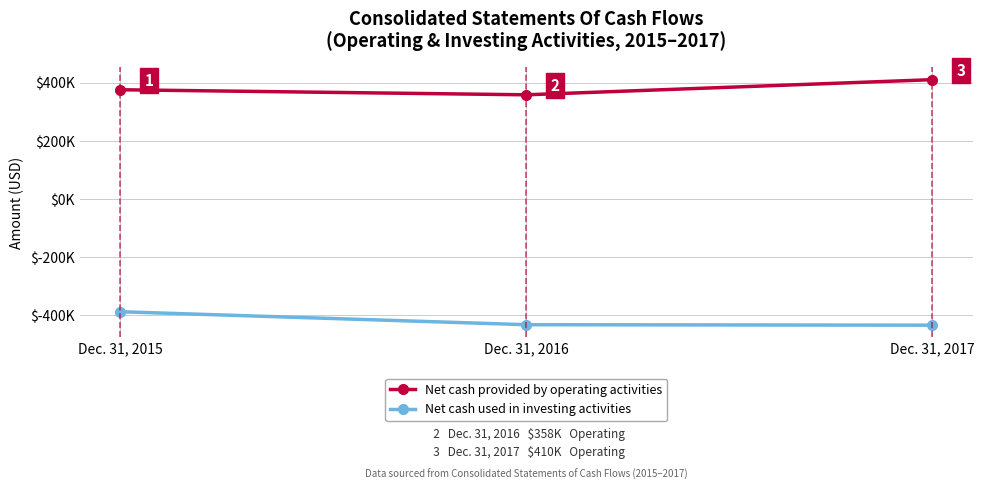

What are all the series names shown in the legend?

Net cash provided by operating activities, Net cash used in investing activities